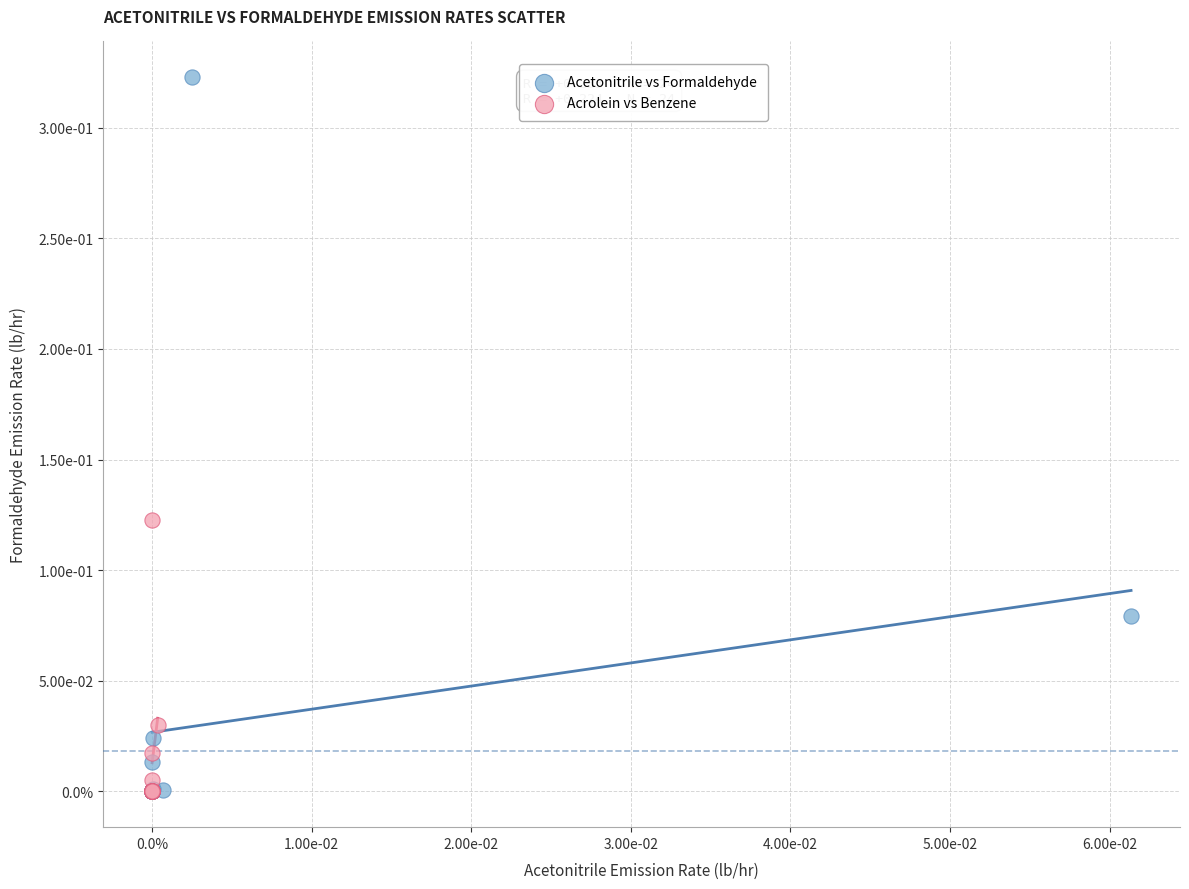

What are all the series names shown in the legend?

Acetonitrile vs Formaldehyde, Acrolein vs Benzene